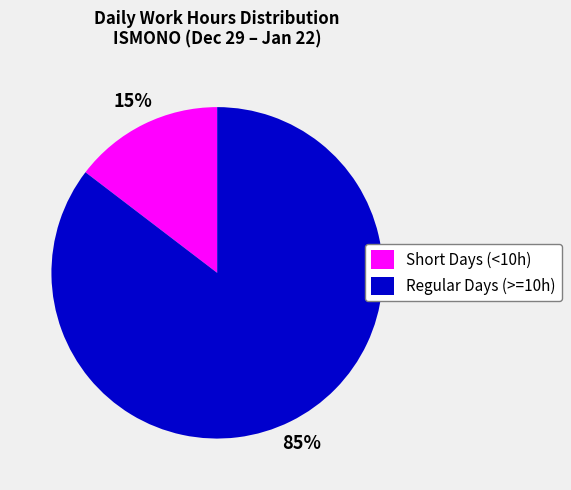

Rank the categories by value from lowest to highest.

Short Days (<10h), Regular Days (>=10h)